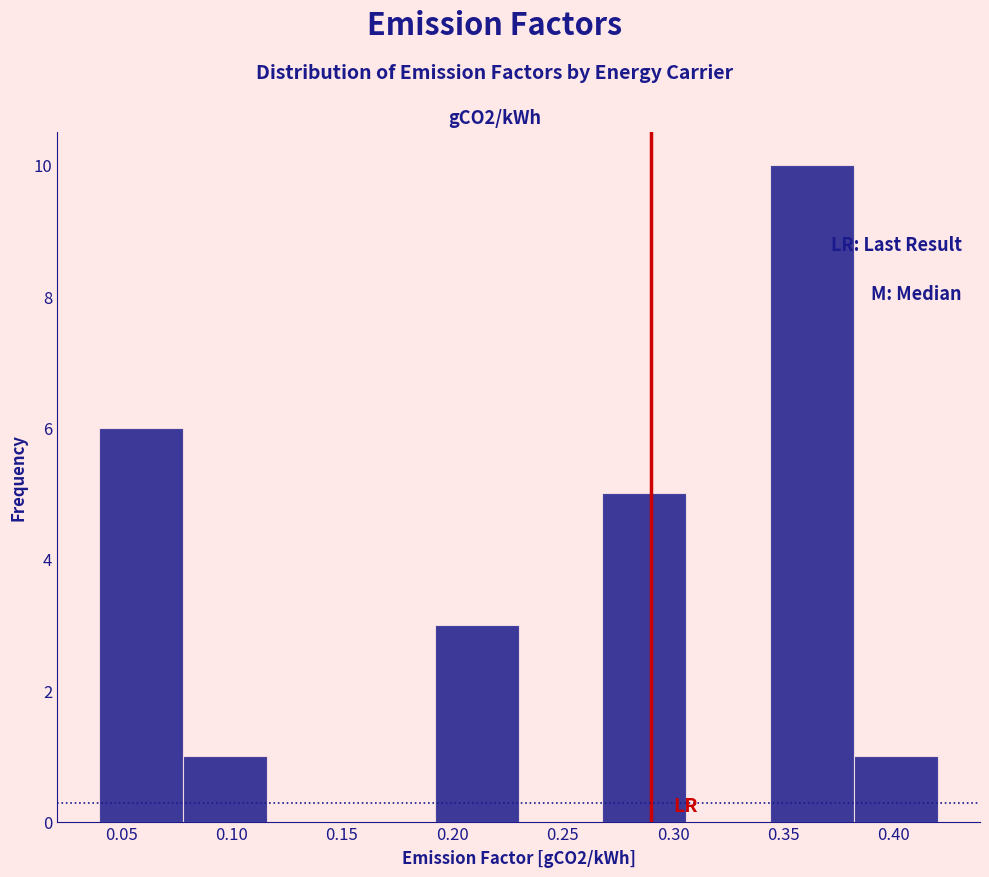

What is the height of the bar covering 0.192 to 0.230 on the x-axis? Neither the bar edges nor the heights are printed on the chart, so give them approximately, as read against the axes.

3